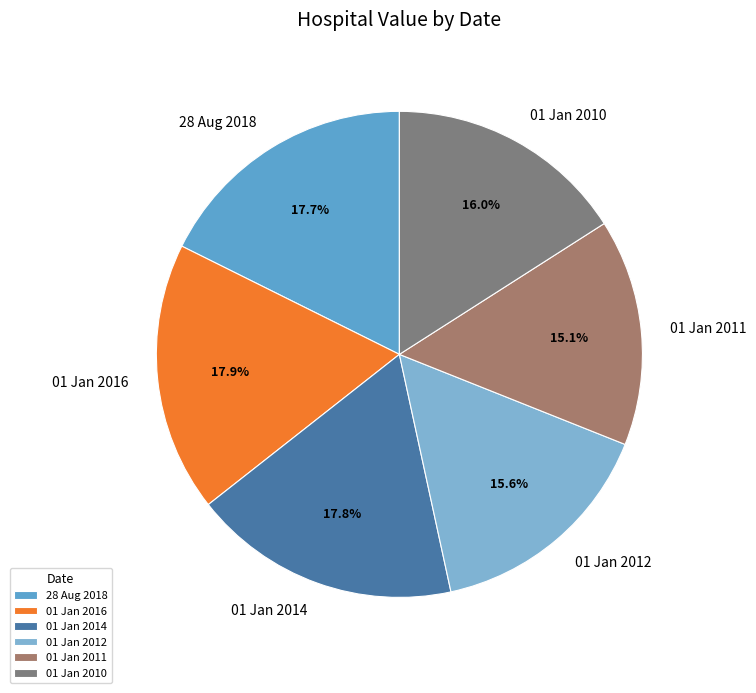

Does any single category account for the majority?

No